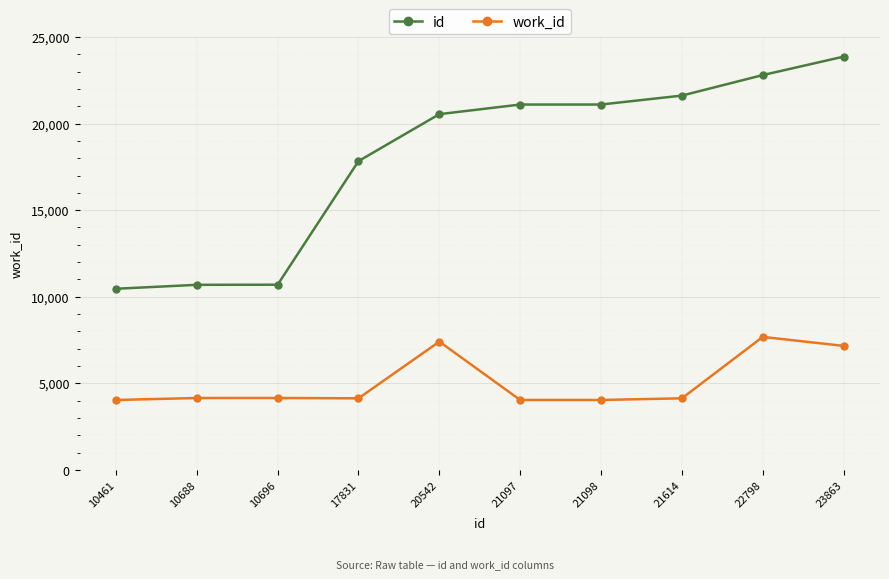

Which series has the largest range (max minus min)?

id